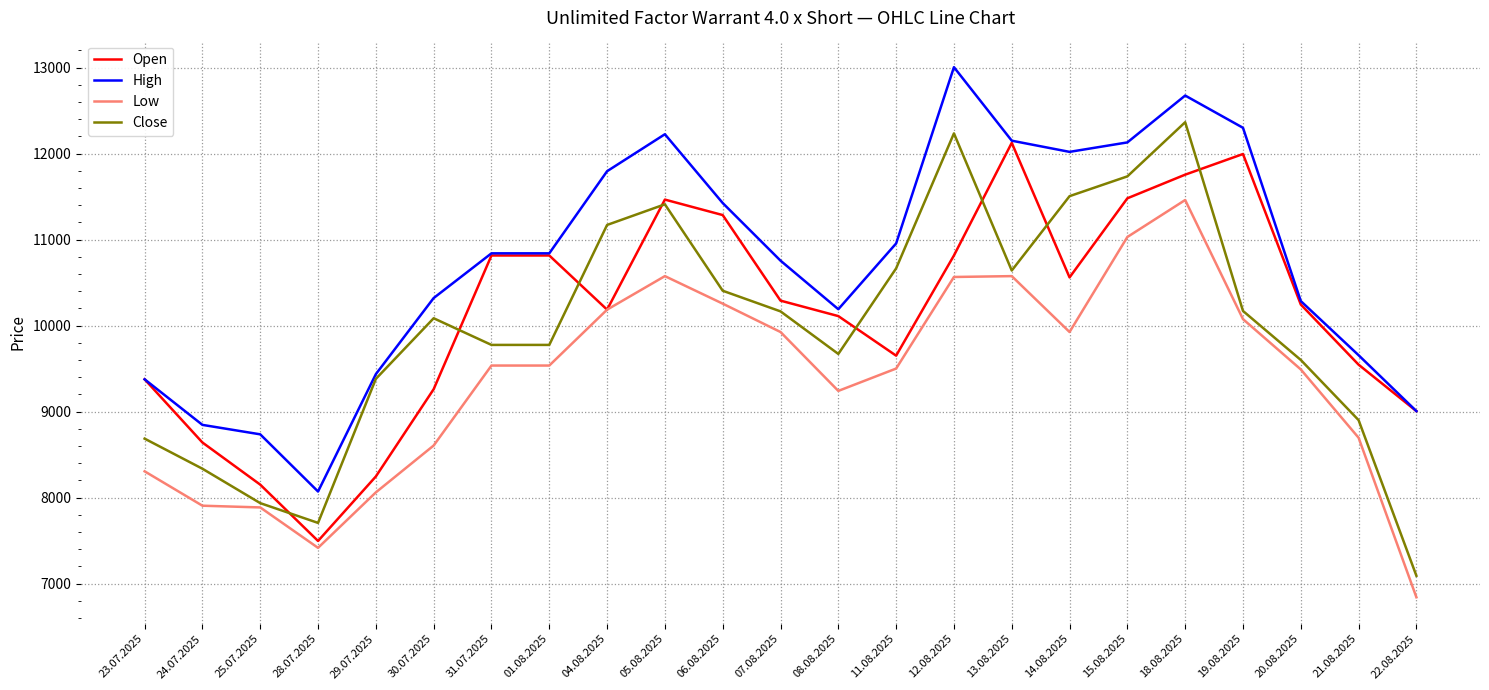

How many lines are shown in the chart?

4